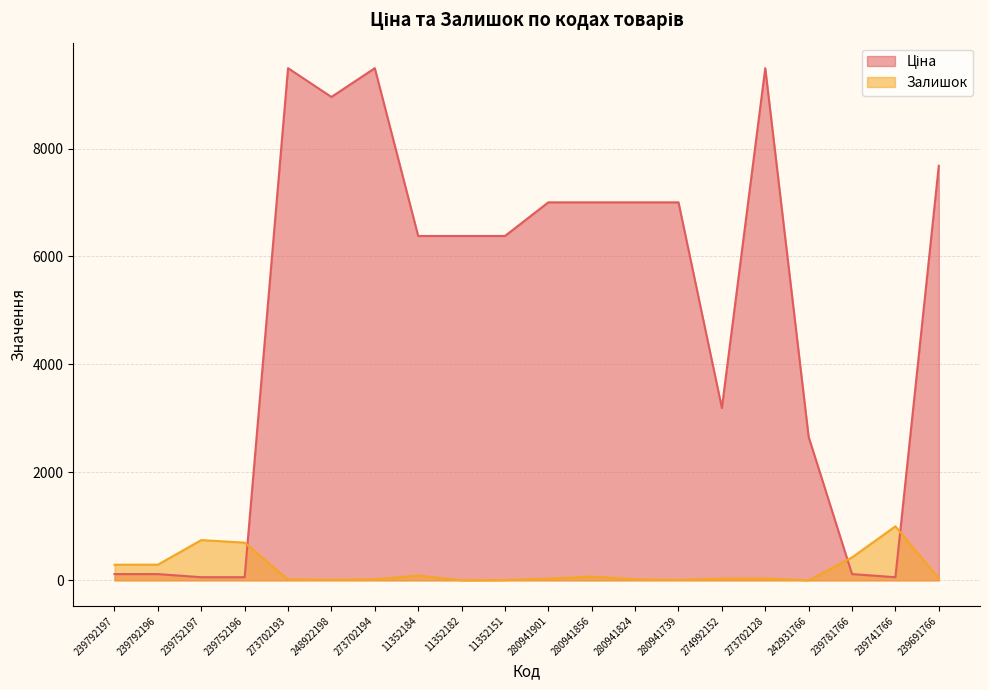

In Ціна, how many points are lower than both neighbors (excluding endpoints)?

3